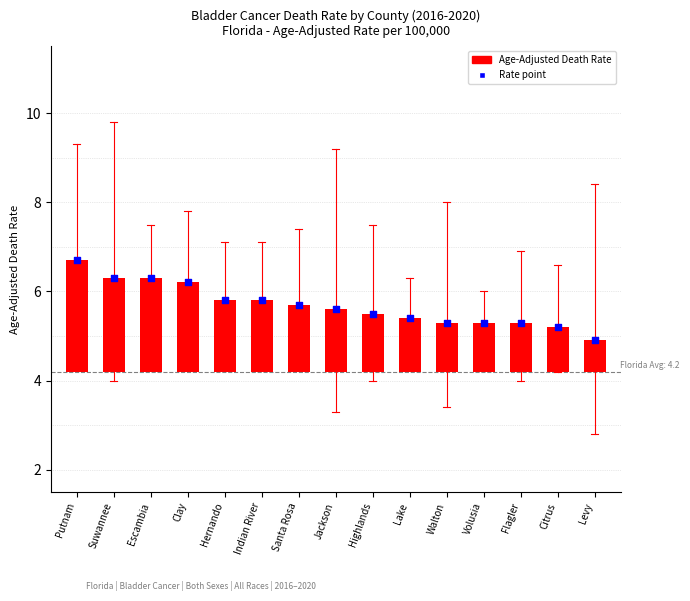

Which series has the largest Y range (max minus min)?

Age-Adjusted Death Rate